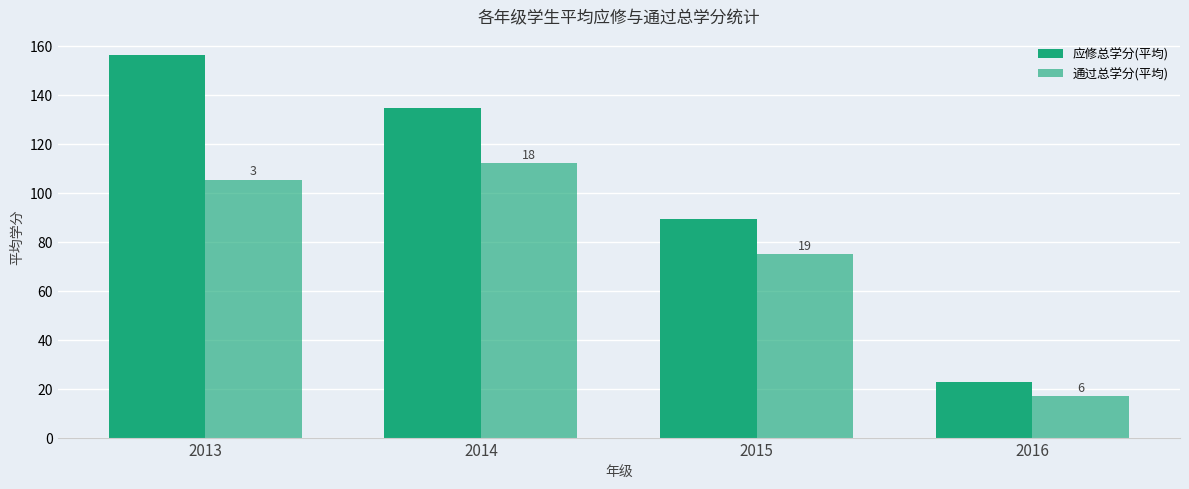

Read the 应修总学分(平均) value at 2015.

89.4